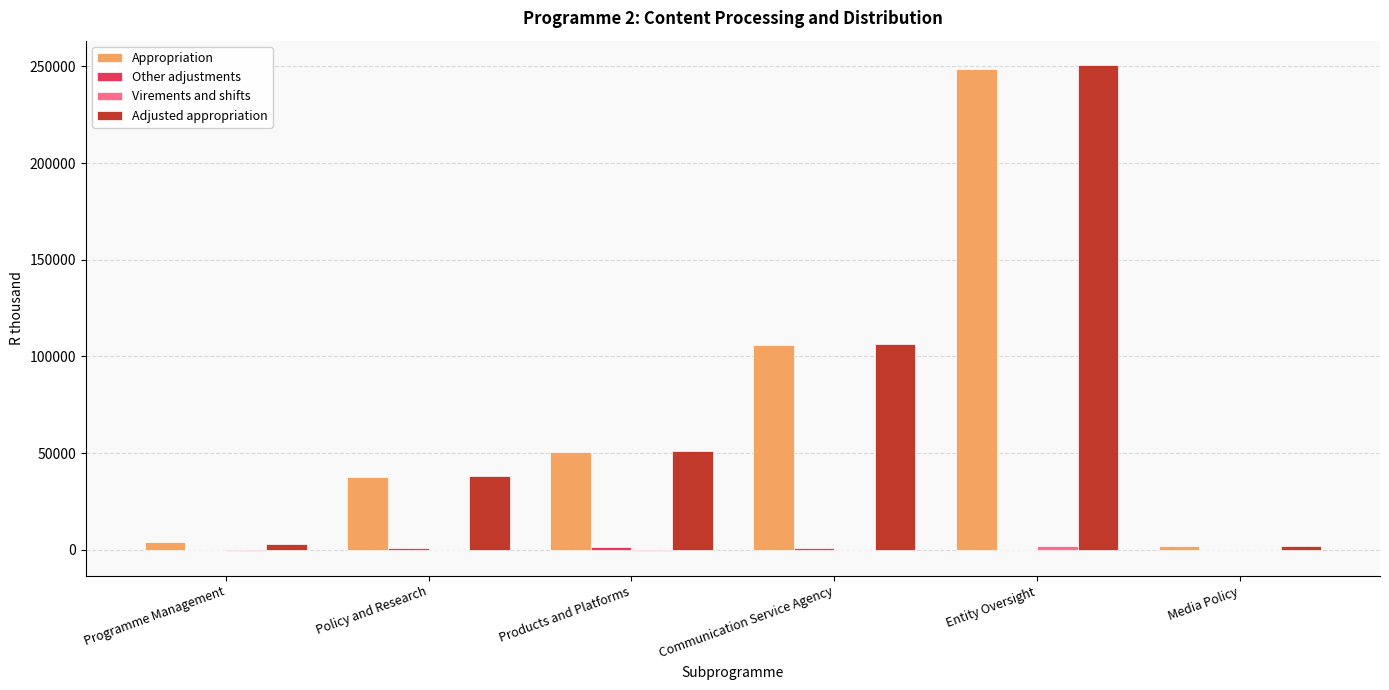

How many groups of bars are there?

6